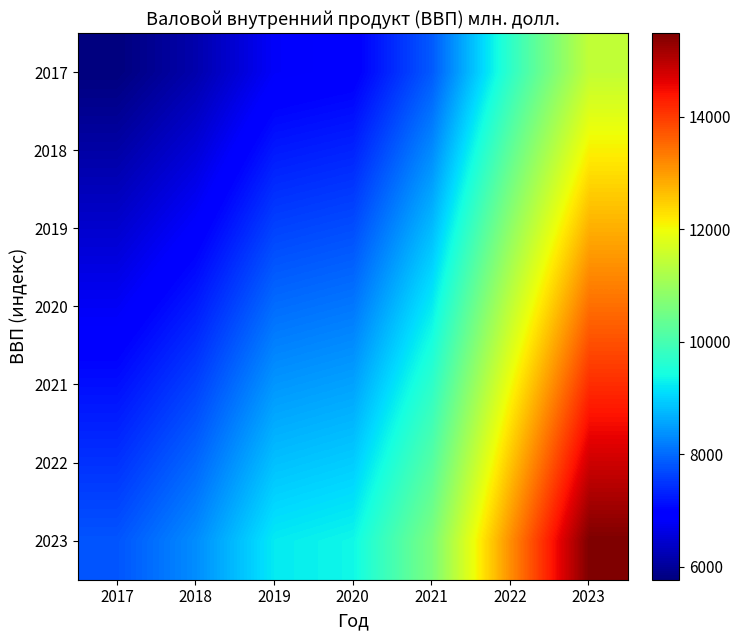

At 2020, list the series in order from largest to smallest.

2023, 2022, 2021, 2020, 2019, 2018, 2017